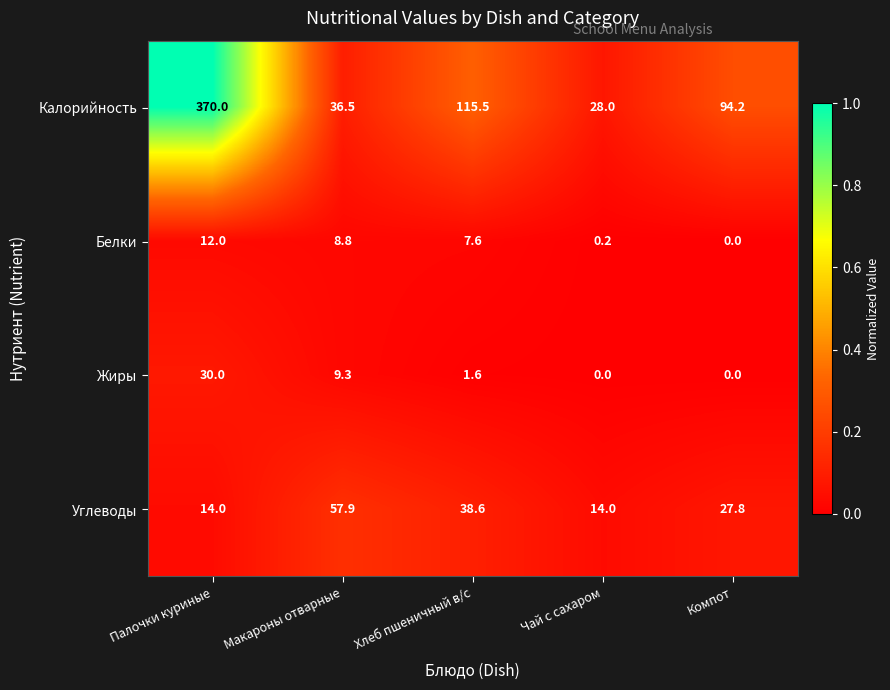

Is it true that Белки equals 0.2 at Чай с сахаром?

True